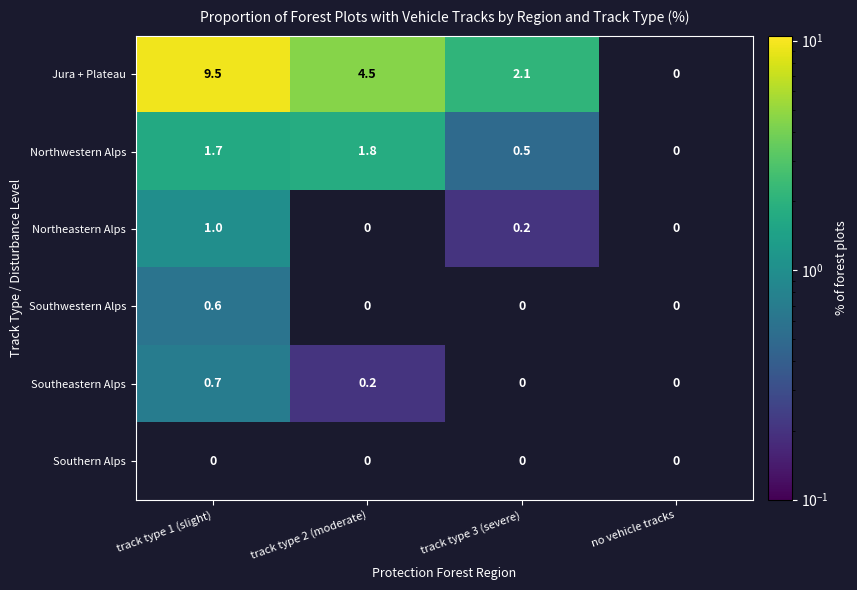

Rank the series by their maximum value, from highest to lowest.

Jura + Plateau, Northwestern Alps, Northeastern Alps, Southeastern Alps, Southwestern Alps, Southern Alps